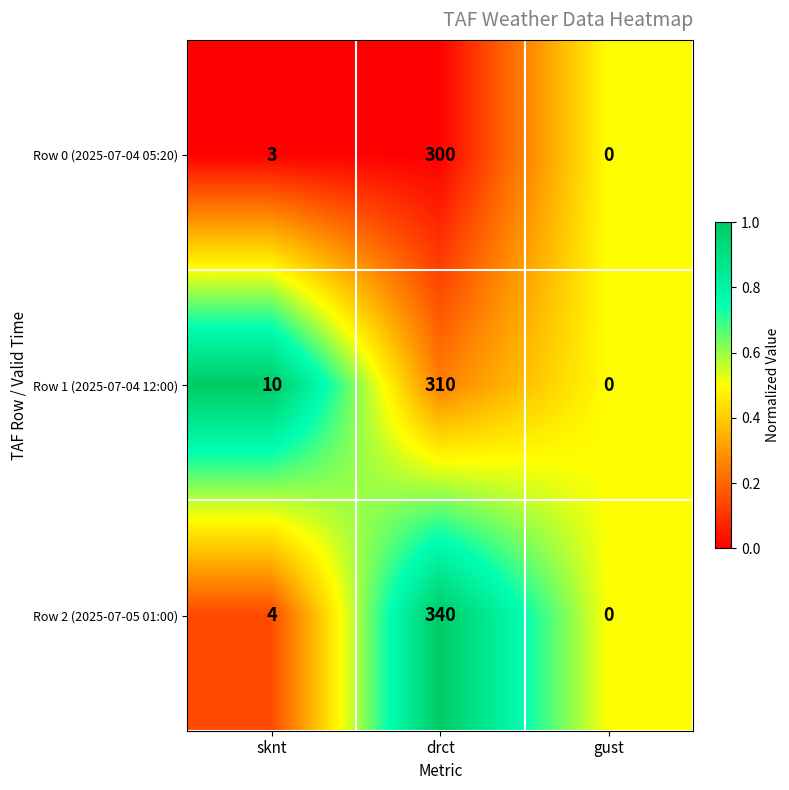

Between sknt and gust, which series saw the biggest shift?

Row 1 (2025-07-04 12:00)